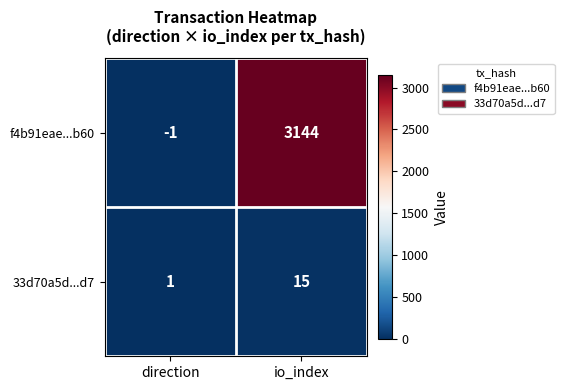

At which label is 33d70a5d...d7 closest to 8?

direction